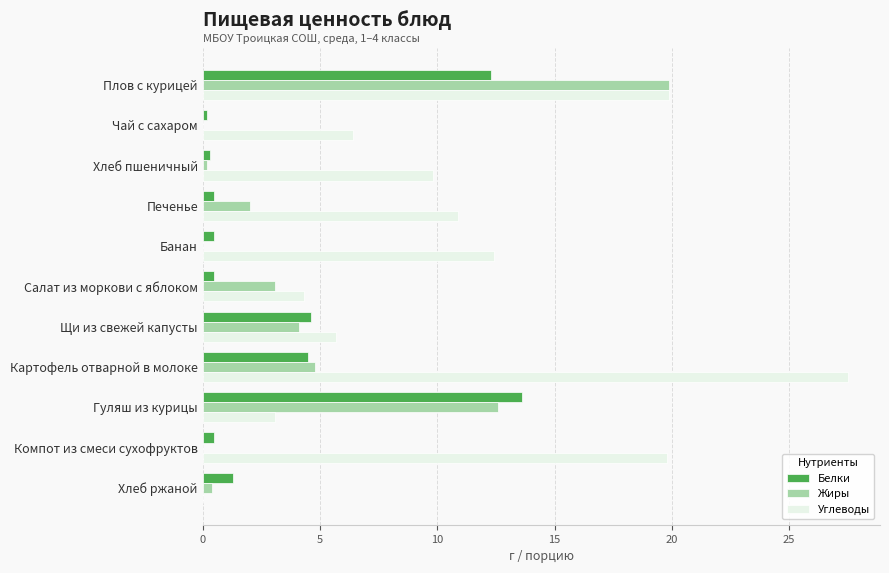

Where is Жиры nearest to the value 9?

Гуляш из курицы